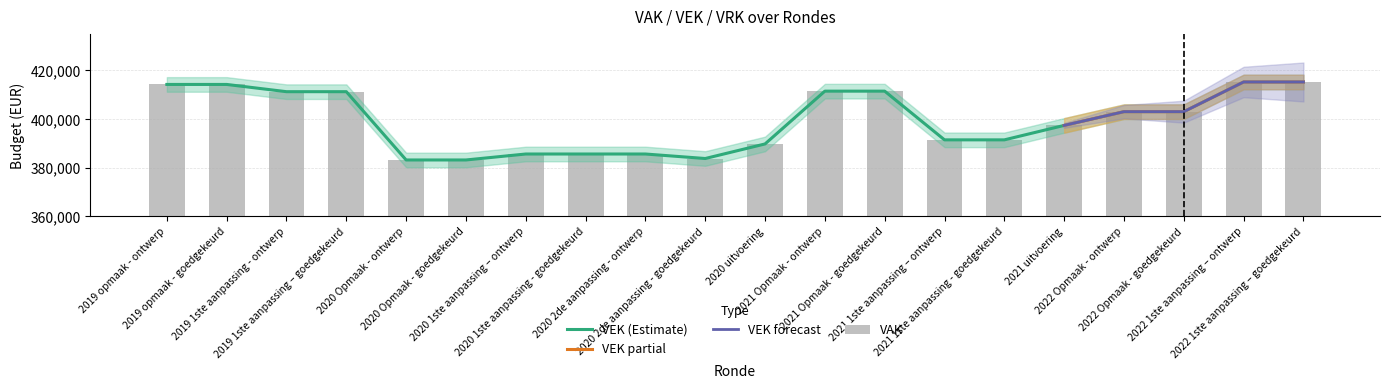

What is the difference between the values at 2022 1ste aanpassing – ontwerp and 2021 Opmaak - ontwerp?

3762